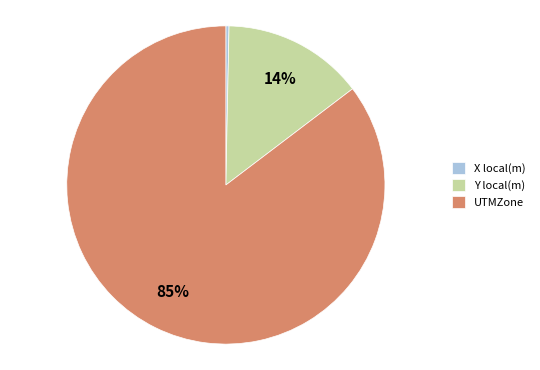

How many slices are in this pie chart?

3